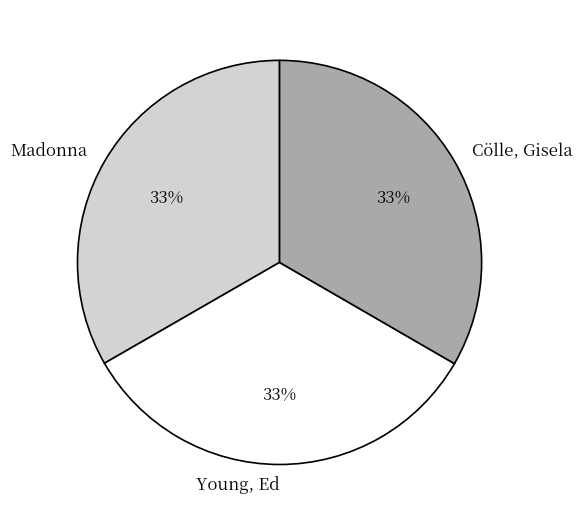

What is the ratio of the value at Cölle, Gisela to the value at Madonna?

1.0